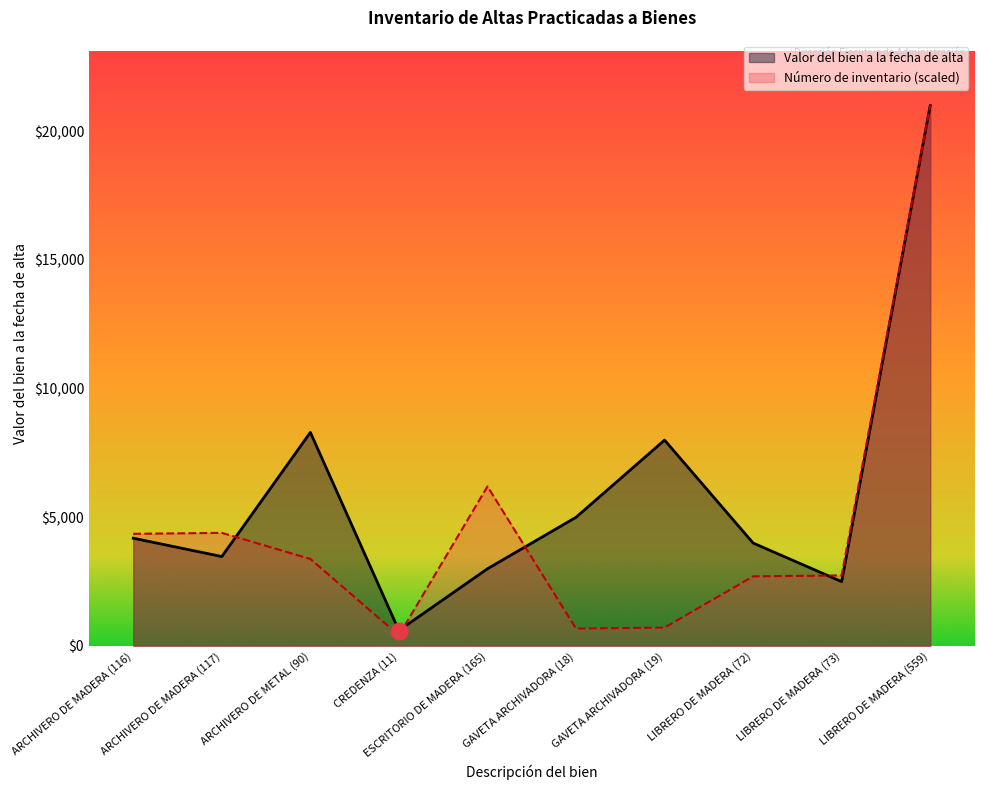

Is it true that Valor del bien a la fecha de alta equals 2459.4 at ARCHIVERO DE METAL (90)?

False